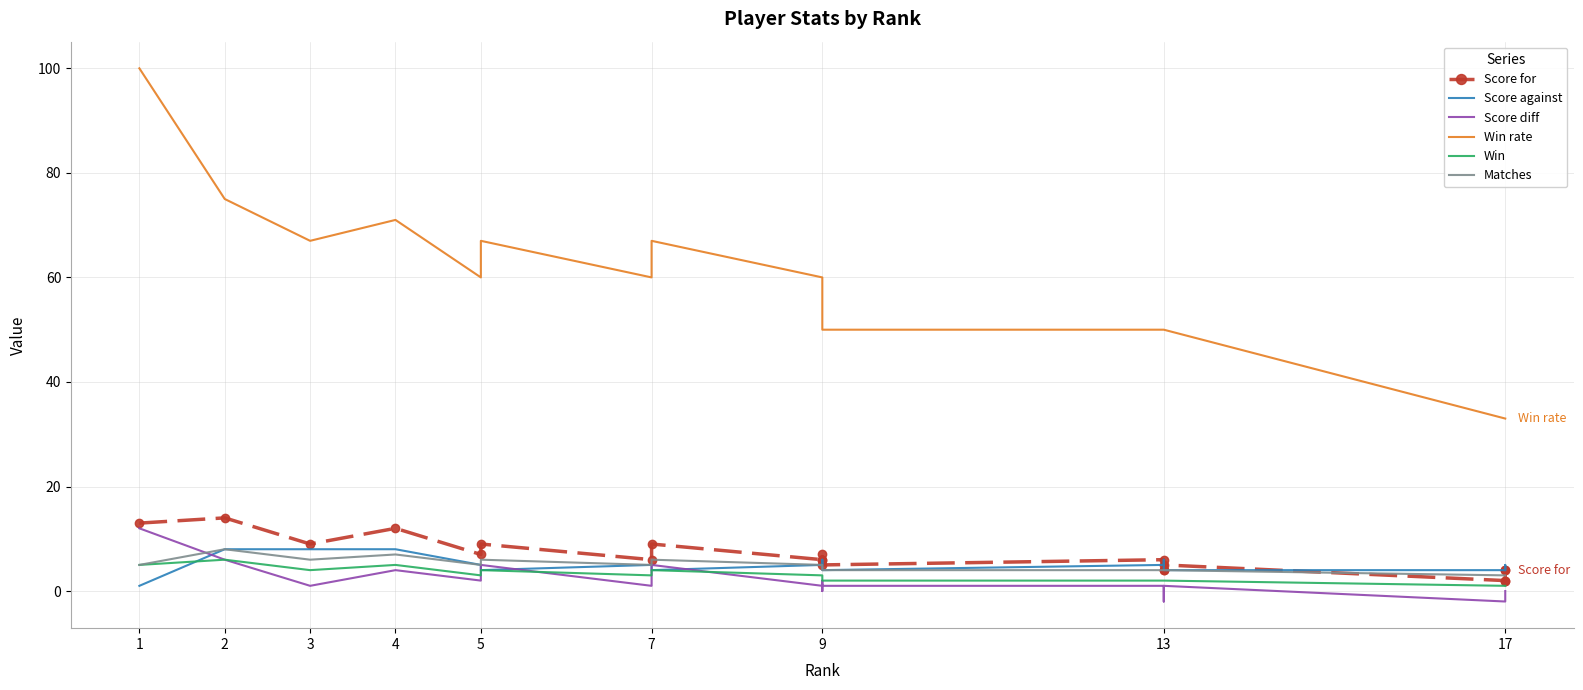

What is the value of the Win rate point at the 13th from the left?

50